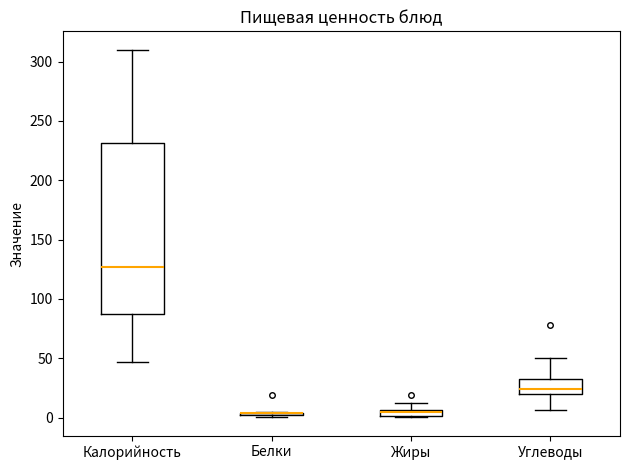

Which box is the tallest, from its lower edge to its upper edge?

Калорийность